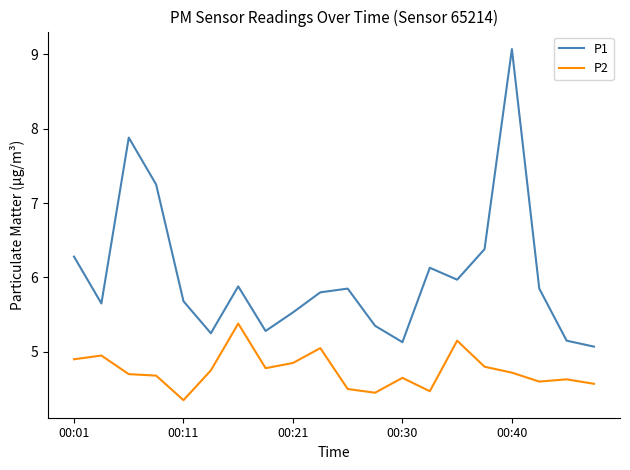

True or false: P2 and P1 cross at least once.

False